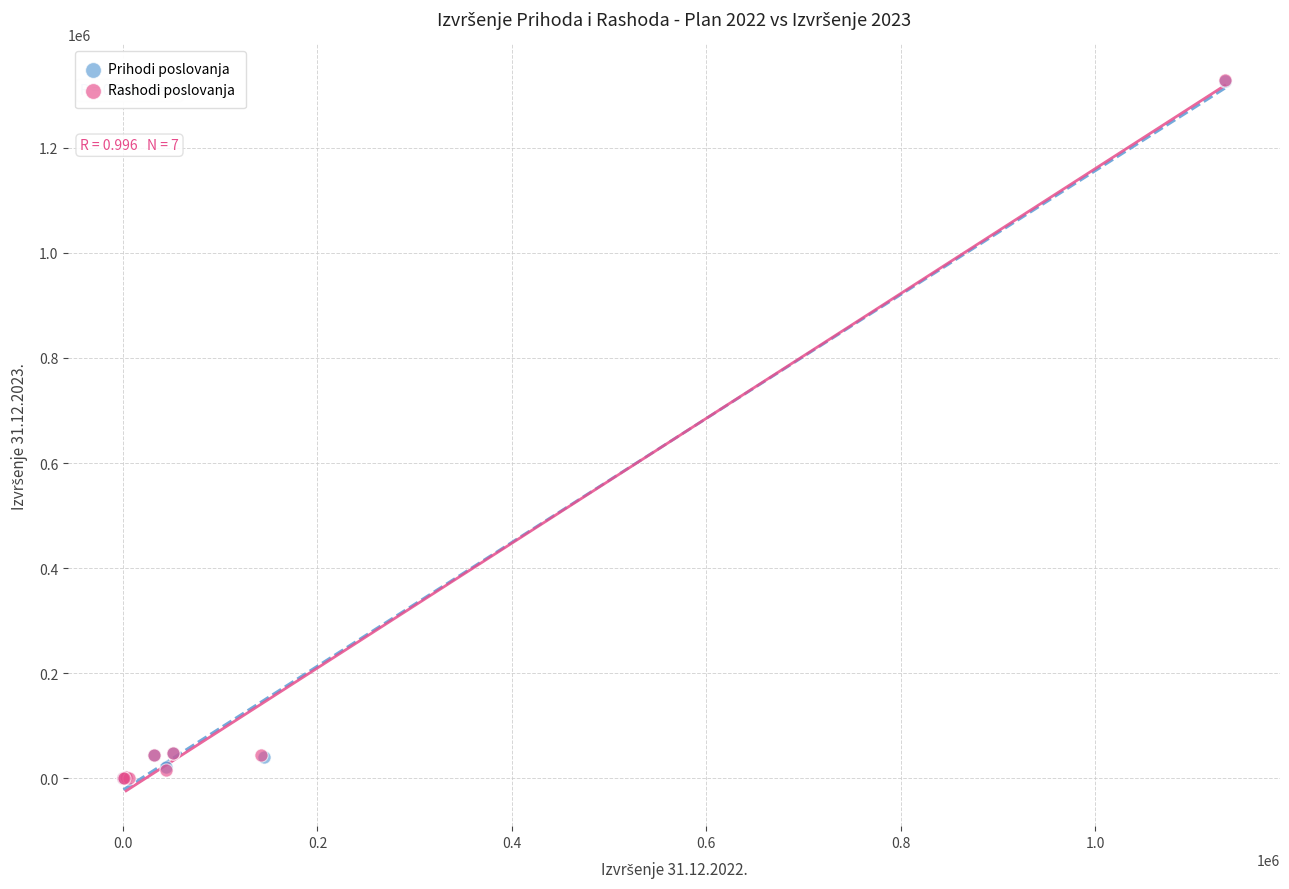

Which series has the widest spread of Y values?

Rashodi poslovanja